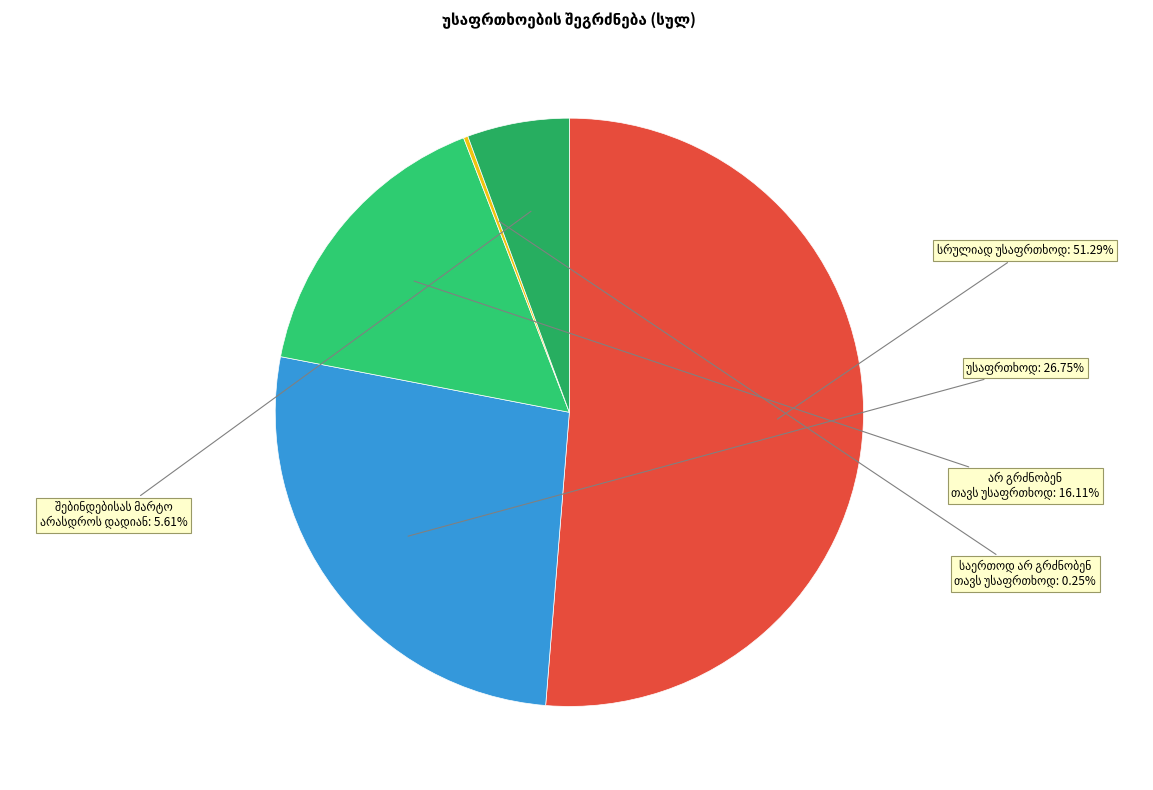

What is the smallest slice in the pie chart?

საერთოდ არ გრძნობენ თავს უსაფრთხოდ